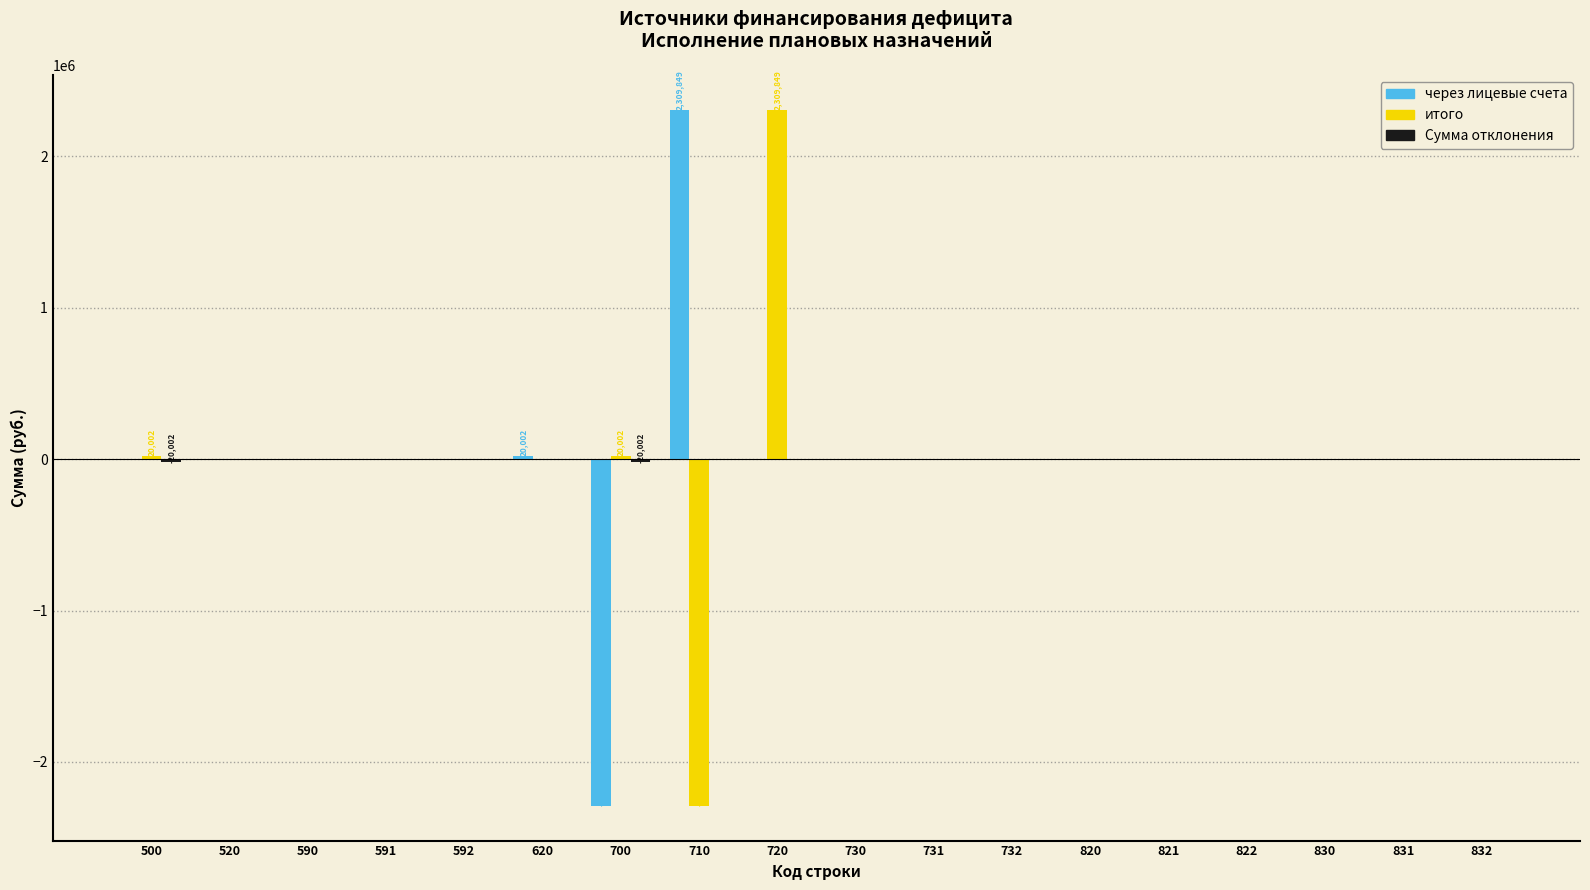

What is the sum of the итого values at 720 and 820?

2309848.9